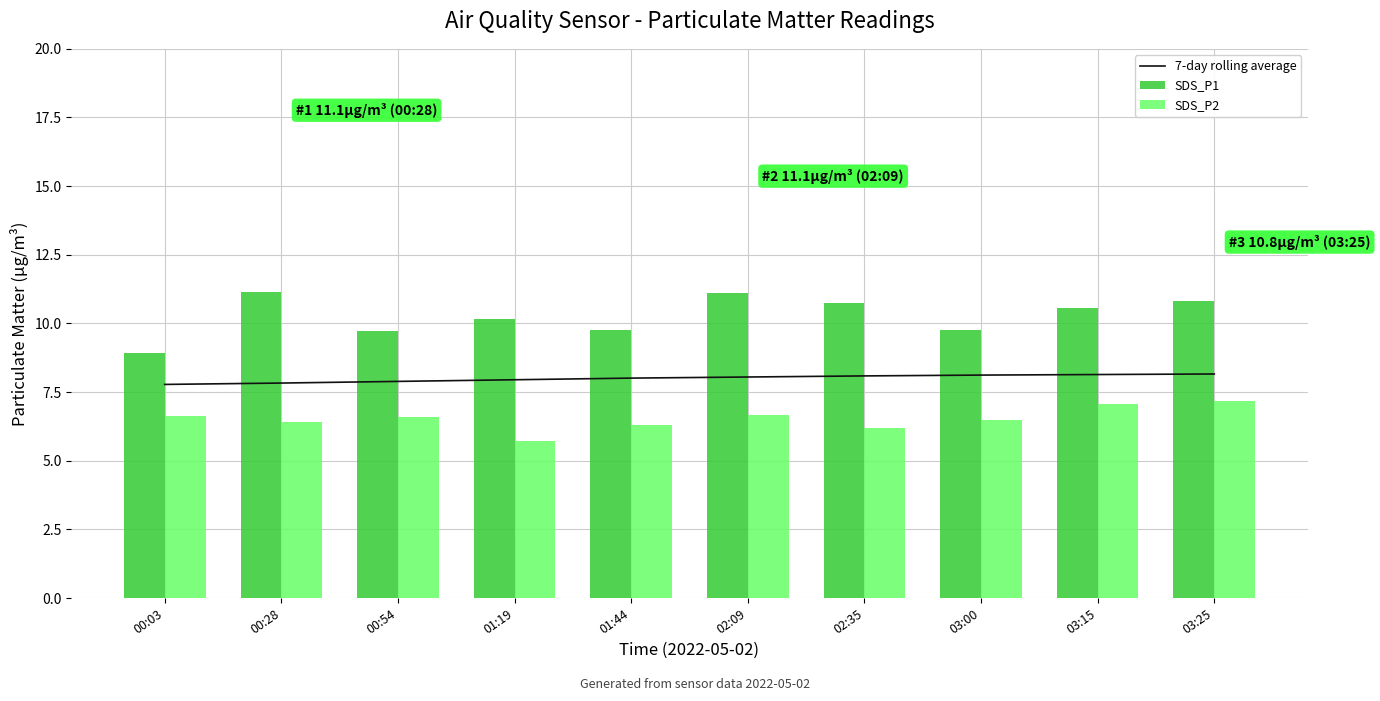

What is the sum of all 7-day rolling average values?

80.0